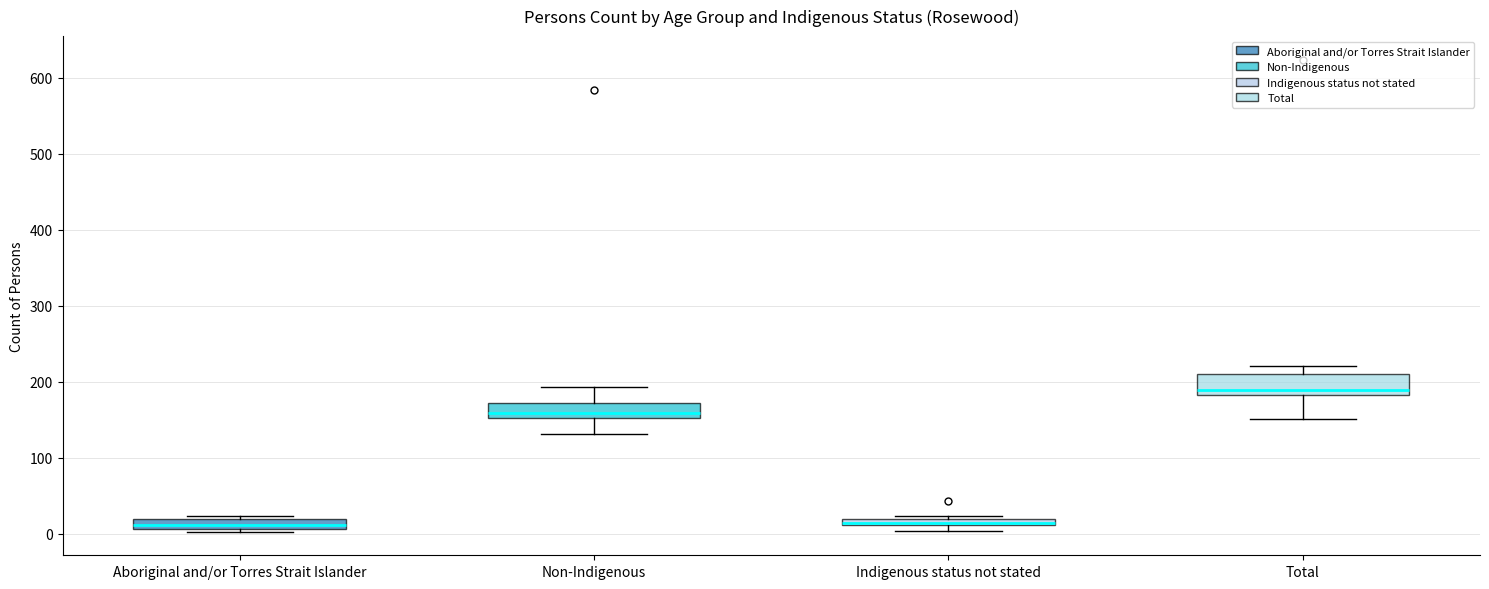

Which box's median line is the highest?

Total